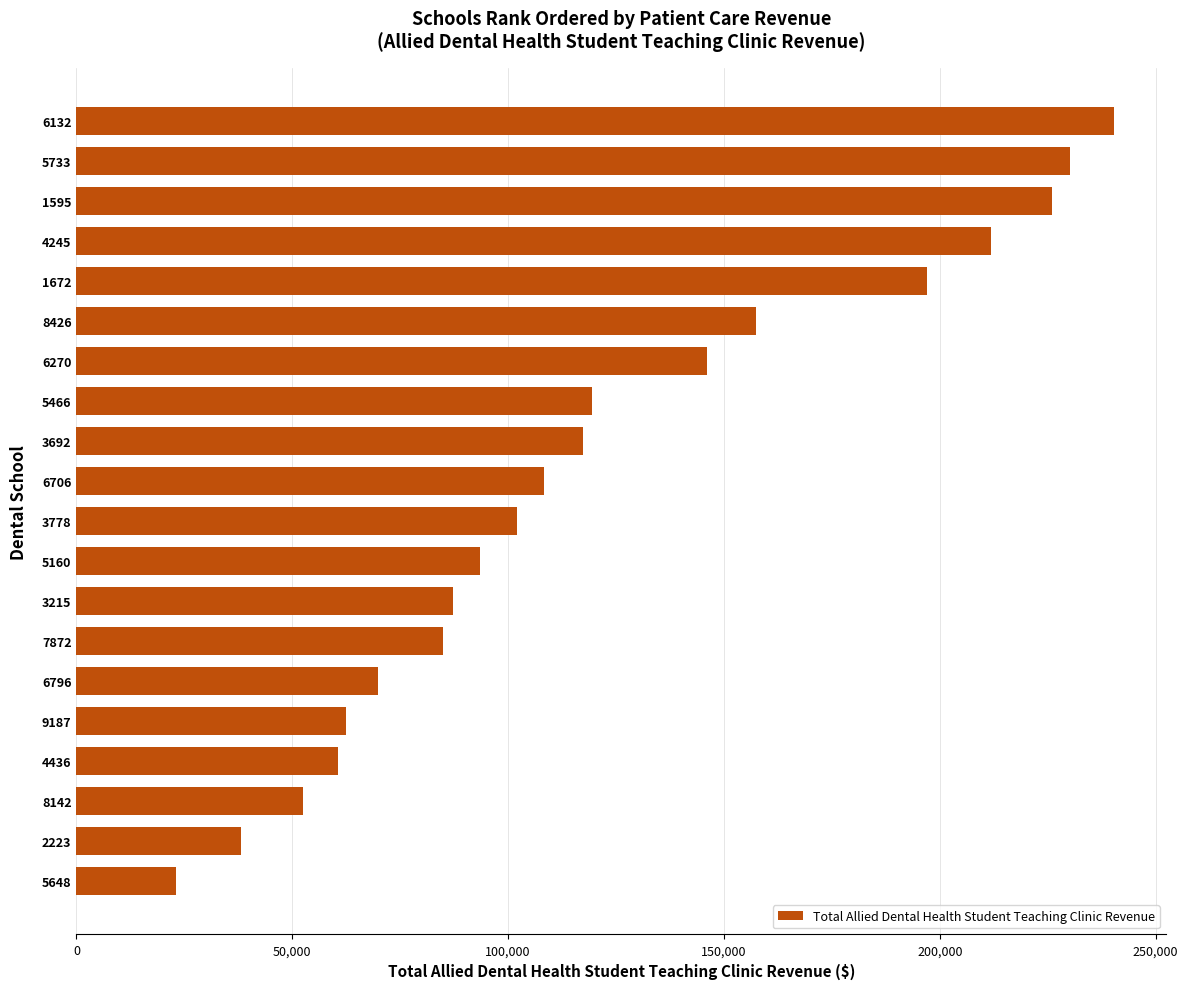

What is the change in value from 5466 to 1672?

+77652